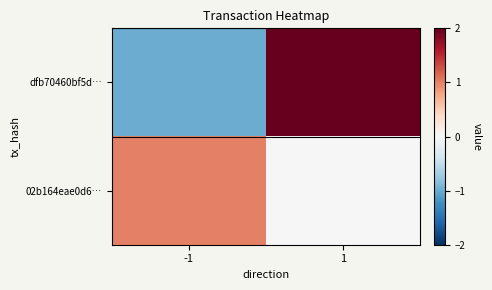

Which series has the widest spread of values?

dfb70460bf5d…